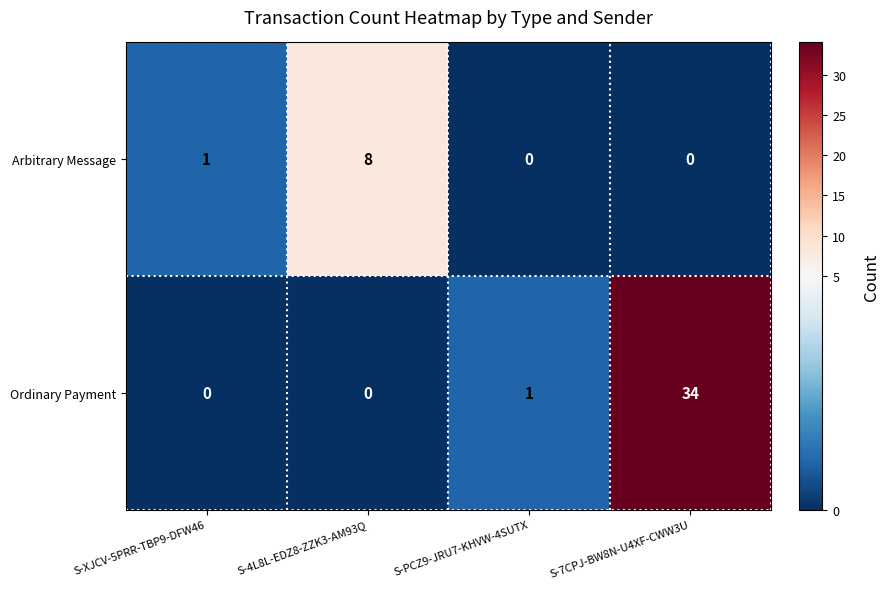

The value of Arbitrary Message at S-PCZ9-JRU7-KHVW-4SUTX is 5. True or false?

False